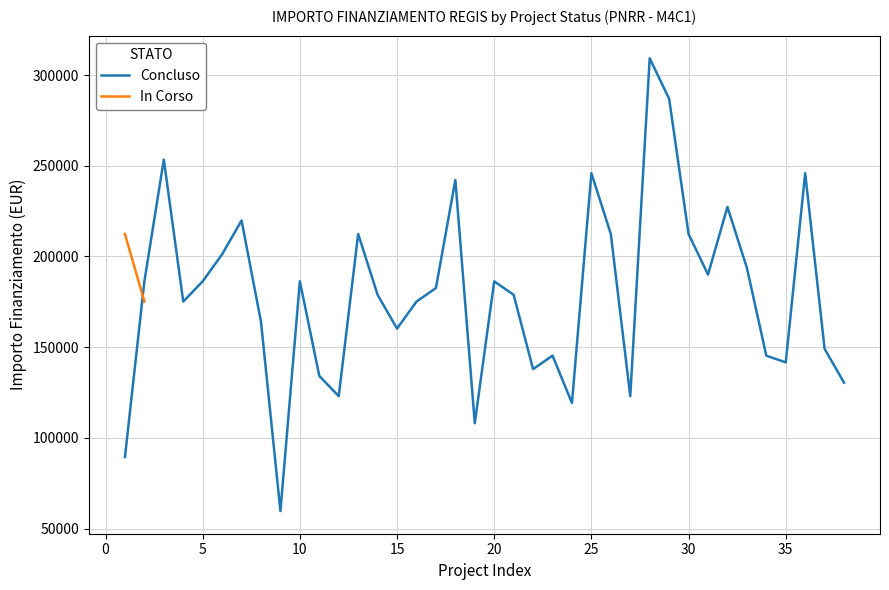

What is the minimum value for Concluso?

59613.0